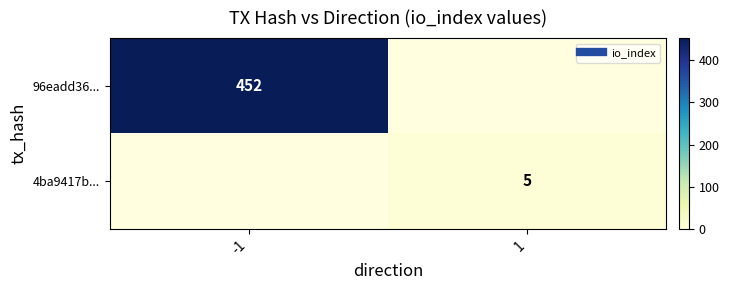

At which category does the chart reach its peak across all series?

-1